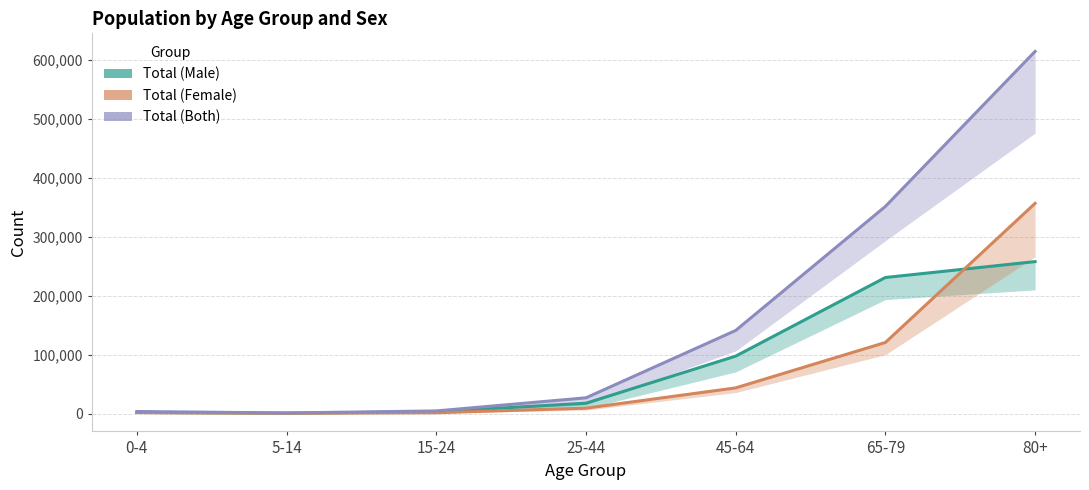

Is it true that Total (Male) equals 230596 at 65-79?

True